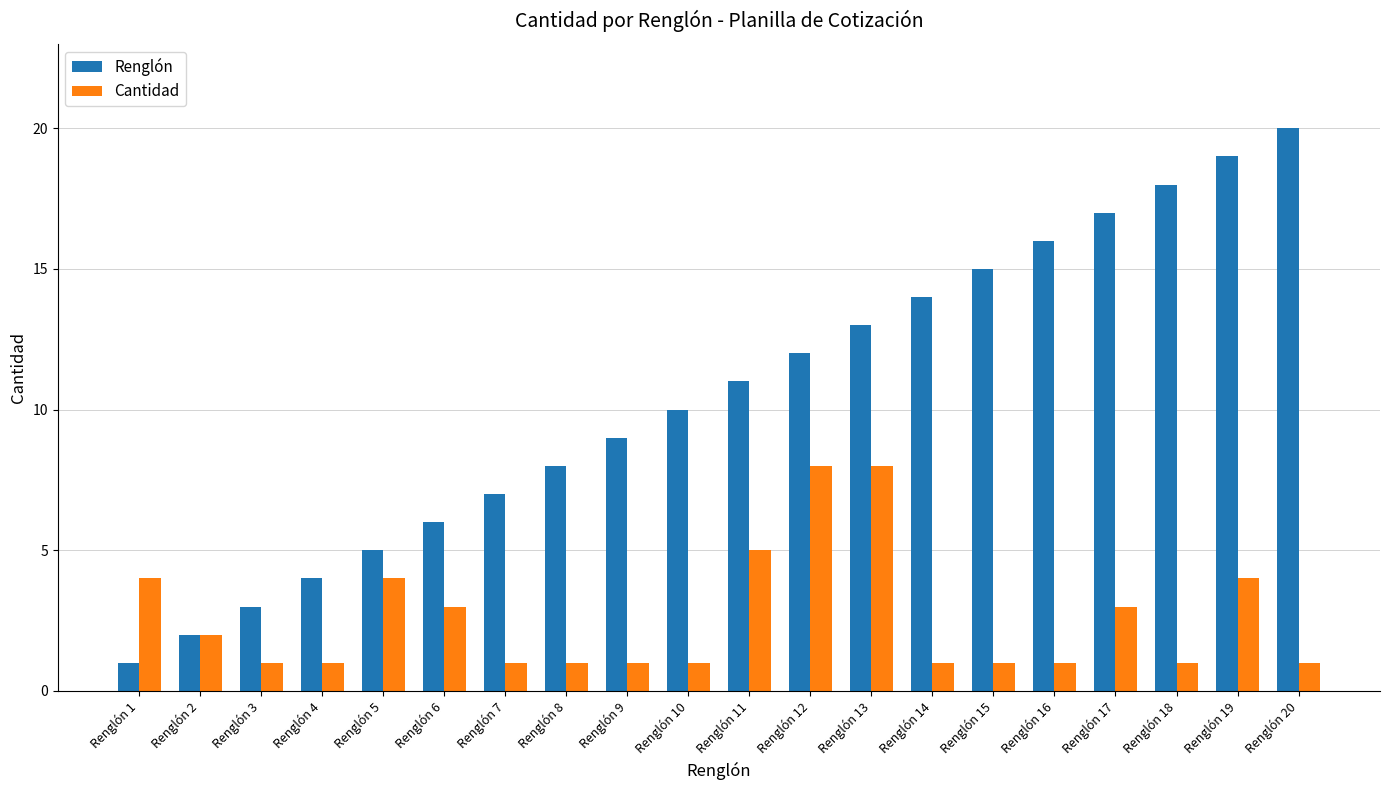

What is the difference between the Cantidad values at Renglón 2 and Renglón 6?

1